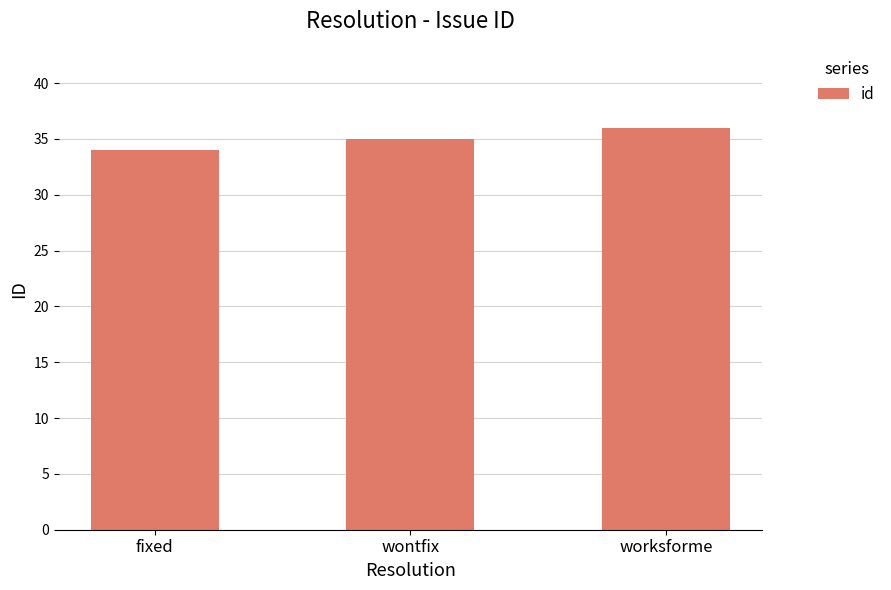

Approximately how many times larger is the value at worksforme compared to fixed?

1.1